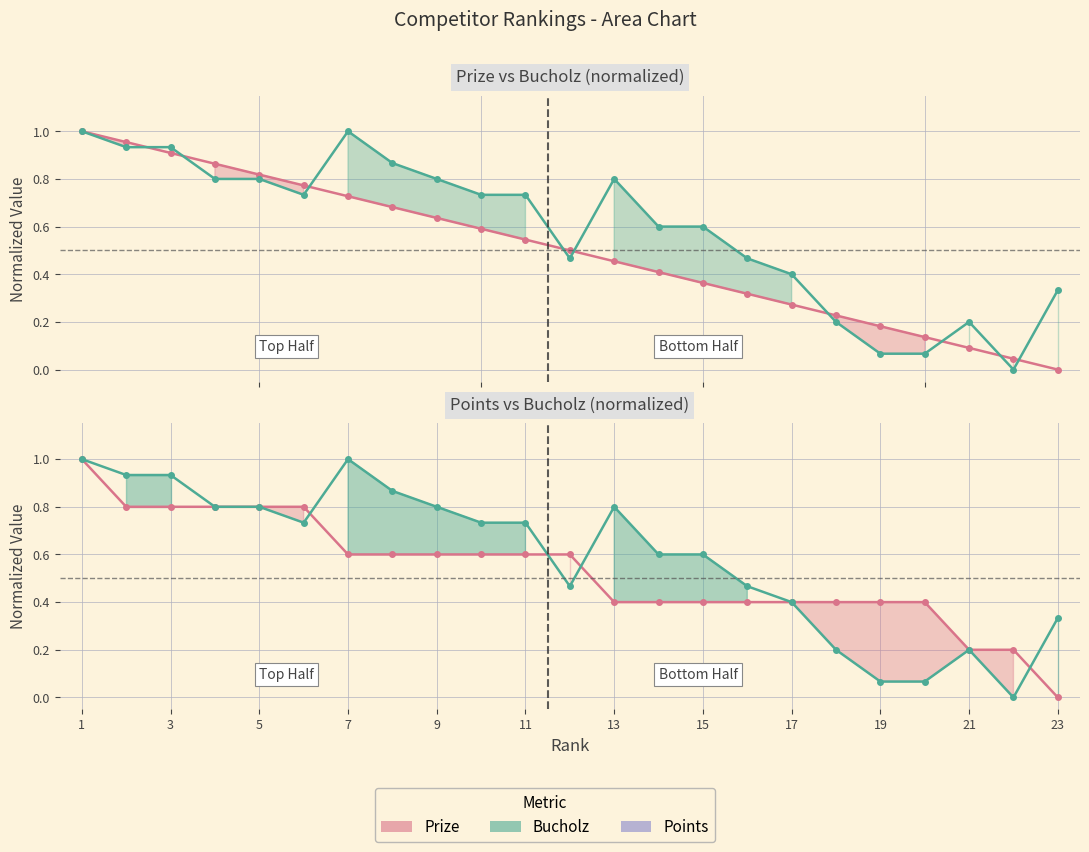

What is the spread (max minus min) of values at 19?

0.1